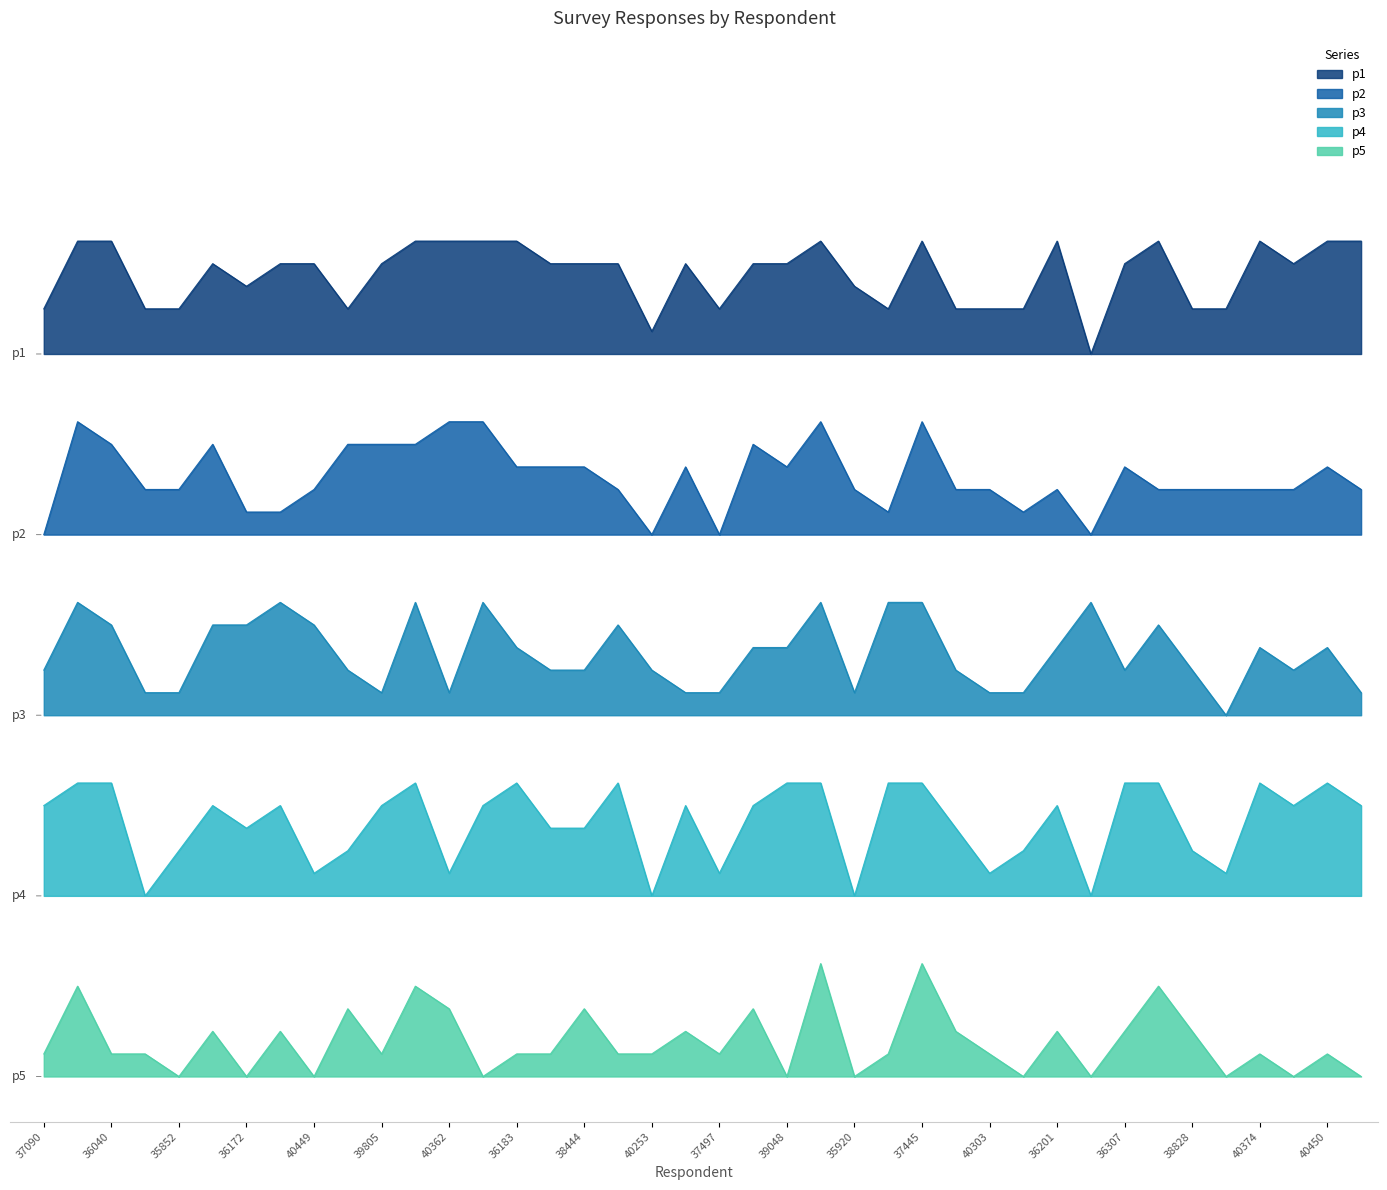

At which category does p2 reach its first local peak?

38587